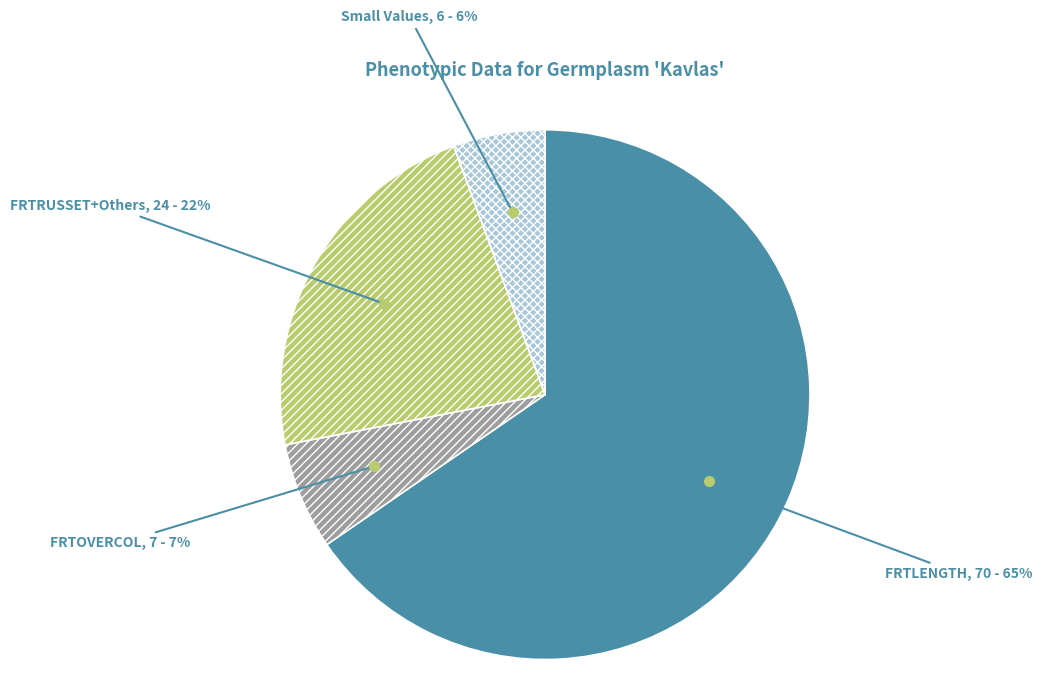

Is the sum of FRTOVERCOL and Small Values greater than half?

No